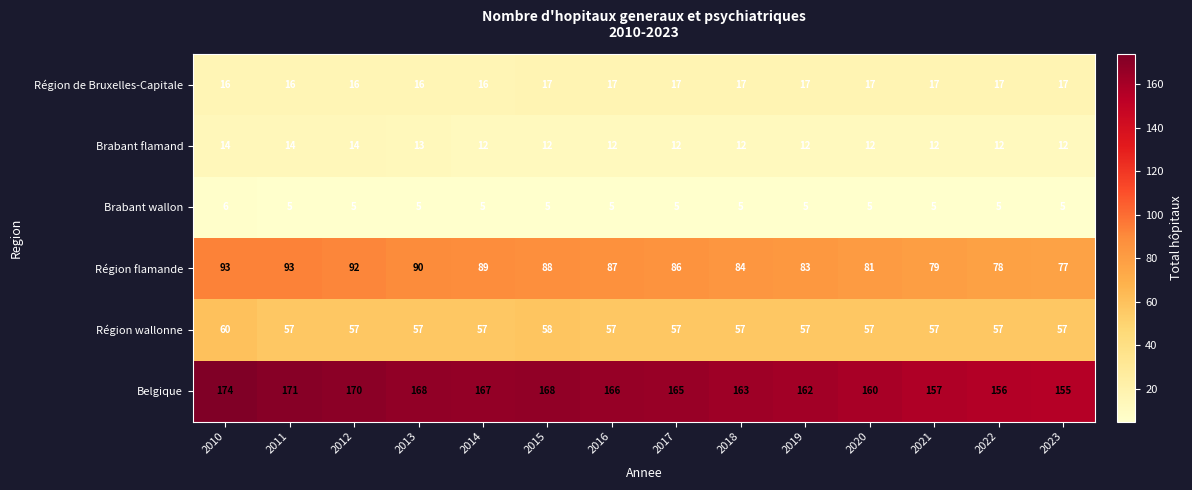

At which category is the sum across all series the highest?

2010